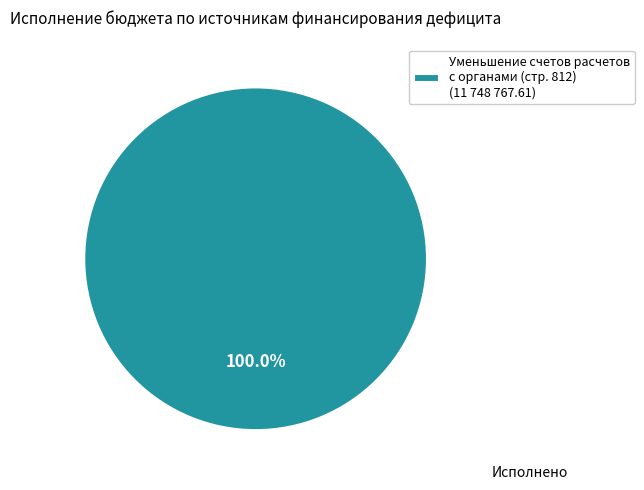

How many slices are in this pie chart?

1